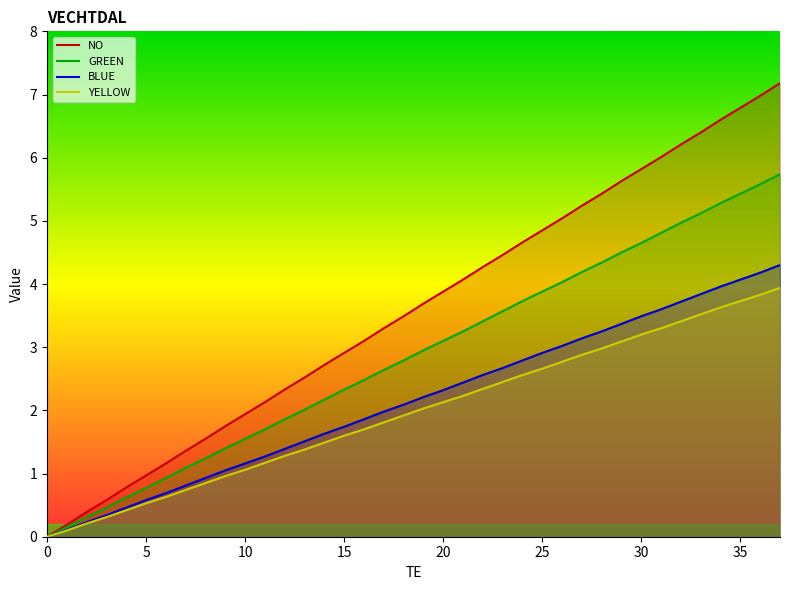

Which series has the largest total across all categories?

NO